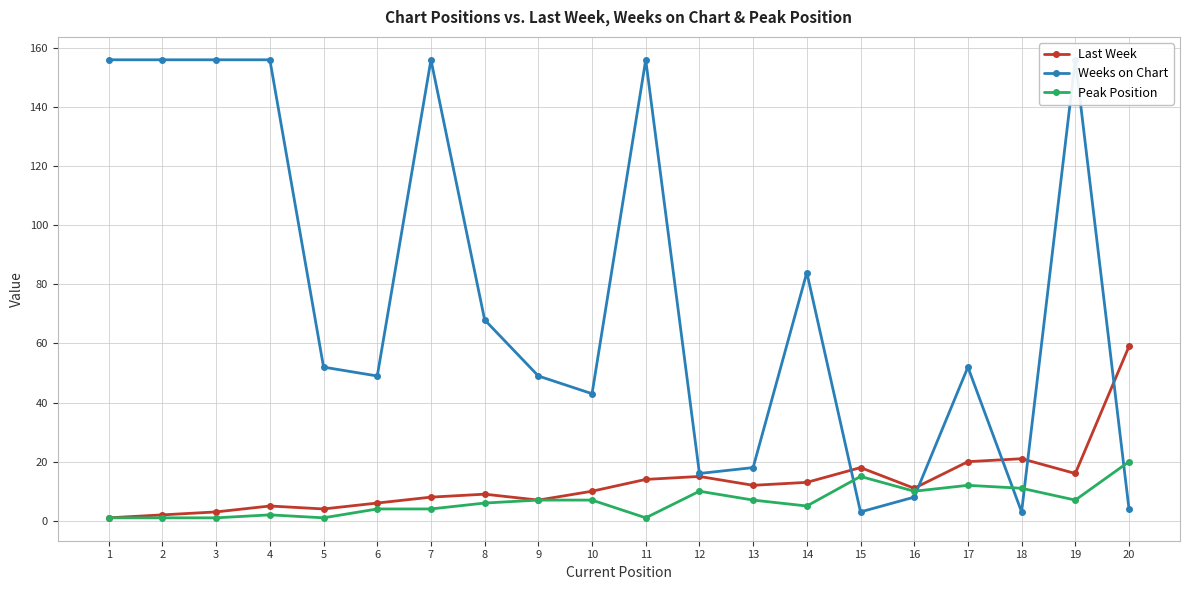

What is the spread (max minus min) of values at 7?

152